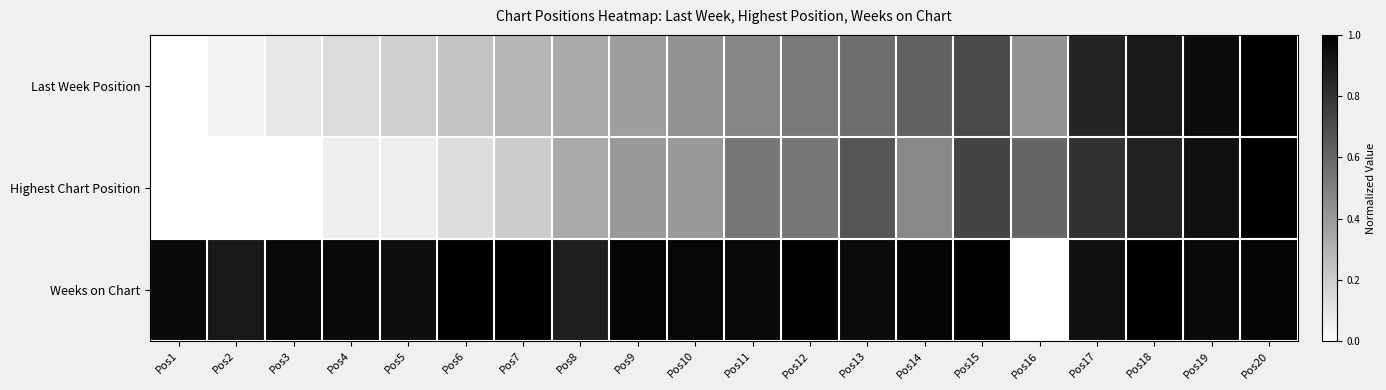

Which has a higher value, Pos19 or Pos17?

Pos19